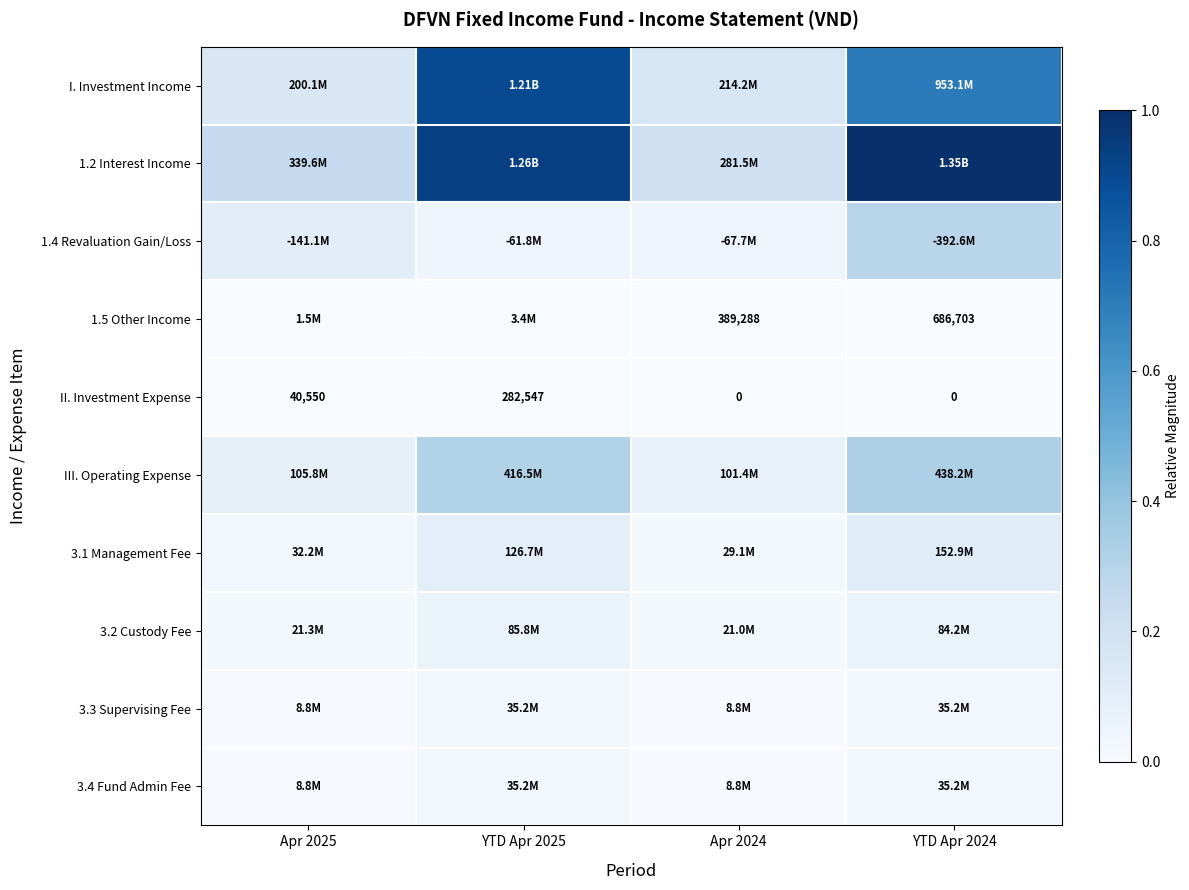

List the series in order of their peak value, lowest first.

II. Investment Expense, 1.5 Other Income, 3.3 Supervising Fee, 3.4 Fund Admin Fee, 3.2 Custody Fee, 3.1 Management Fee, 1.4 Revaluation Gain/Loss, III. Operating Expense, I. Investment Income, 1.2 Interest Income